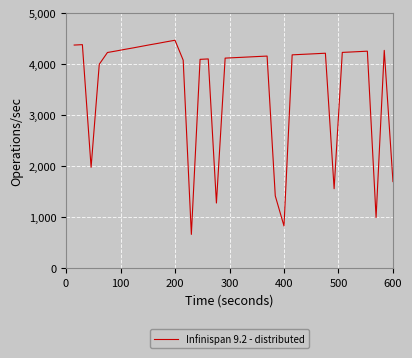

What is the greatest value displayed?

4470